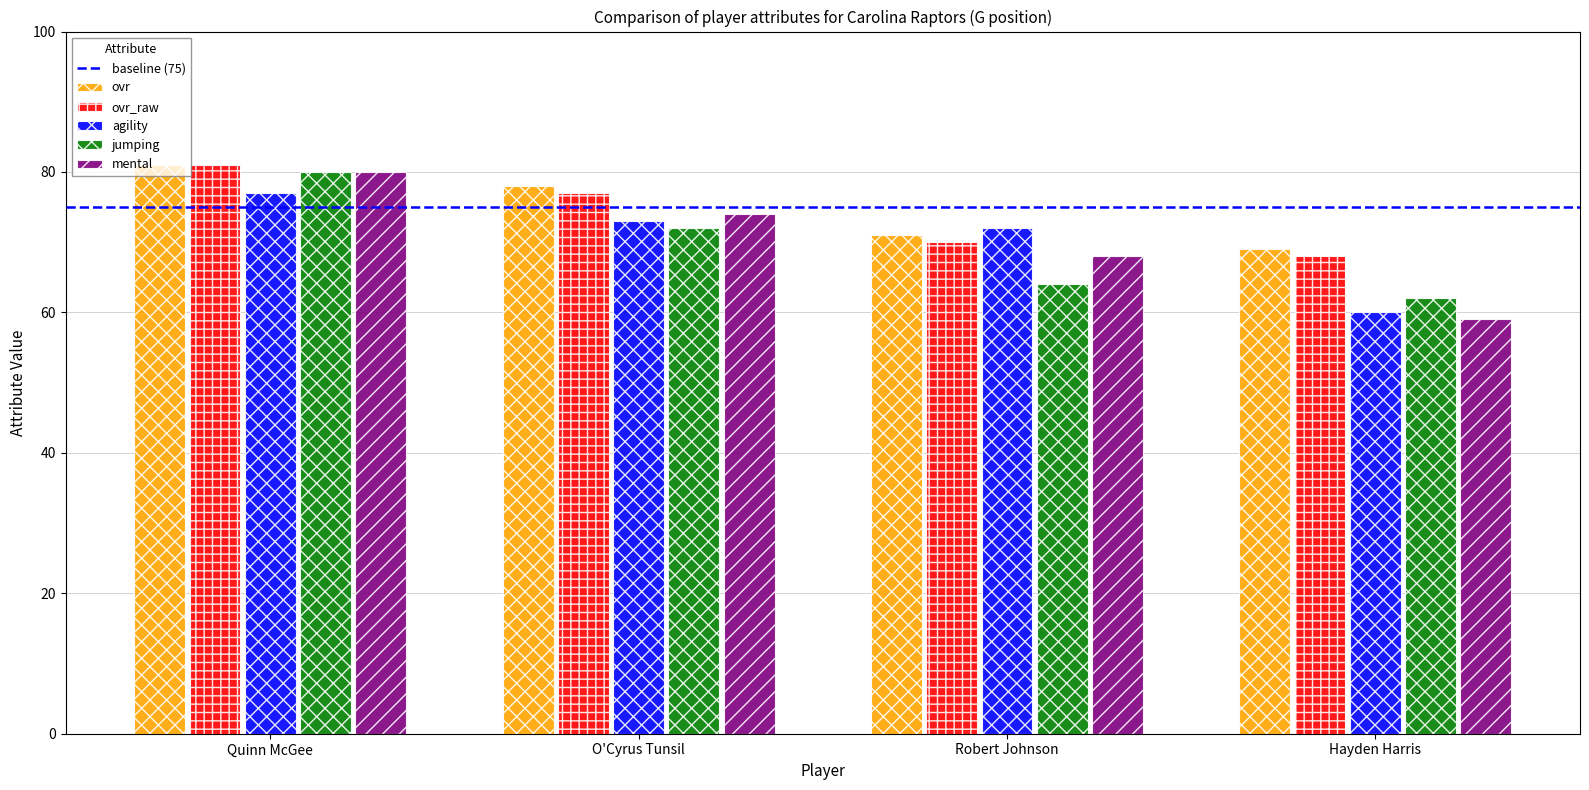

What is the total value across all series at O'Cyrus Tunsil?

374